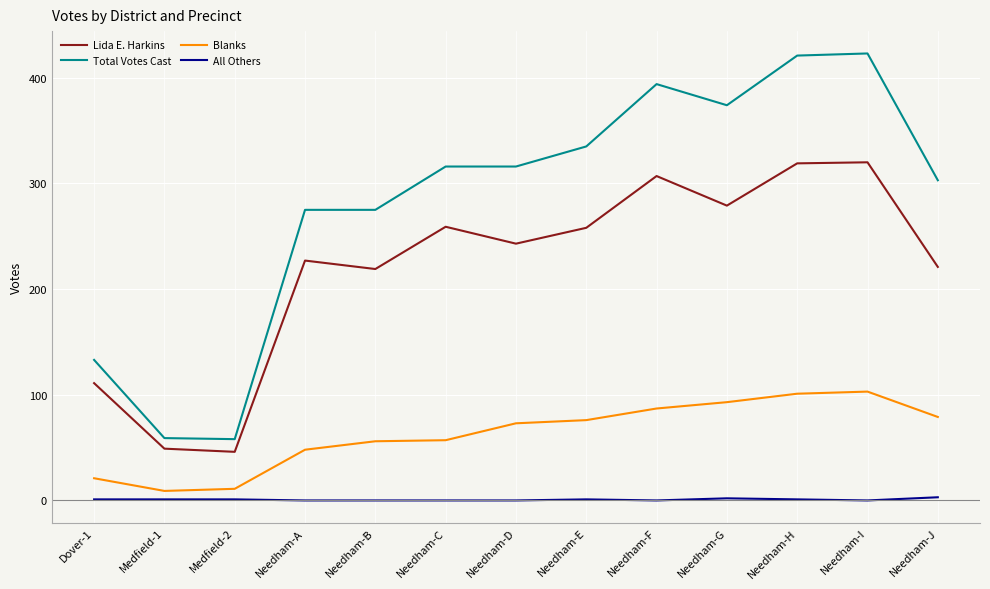

What is the total value across all series at Needham-C?

632